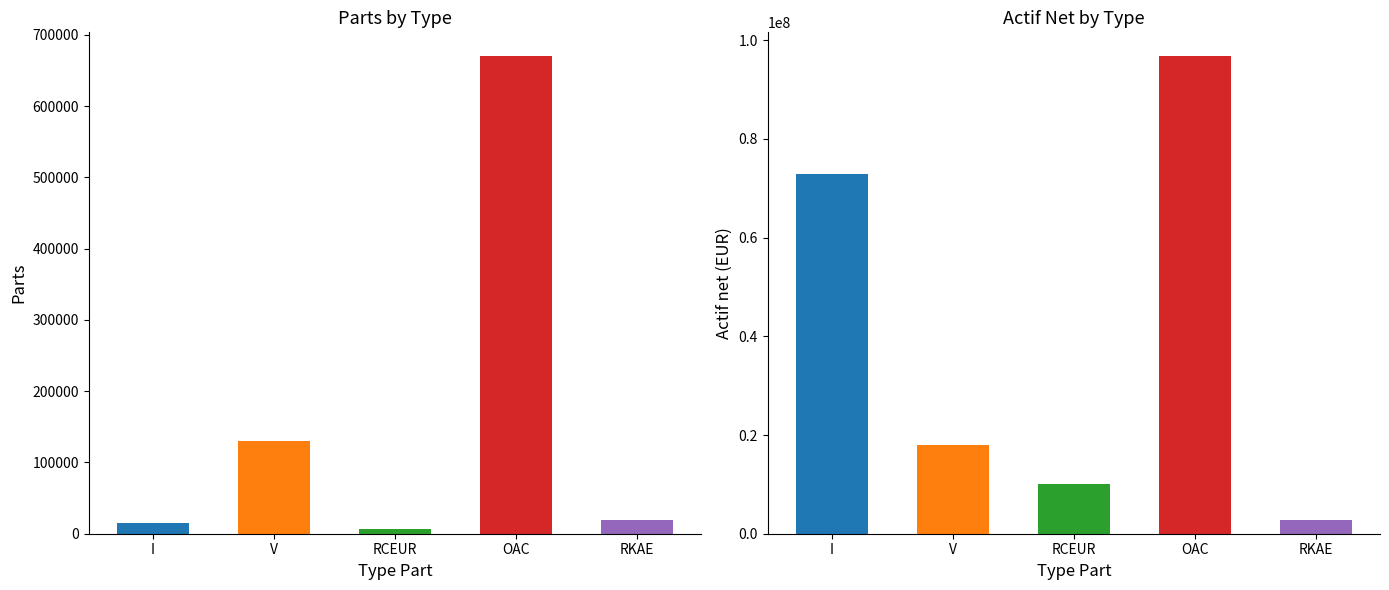

How many groups of bars are there?

5